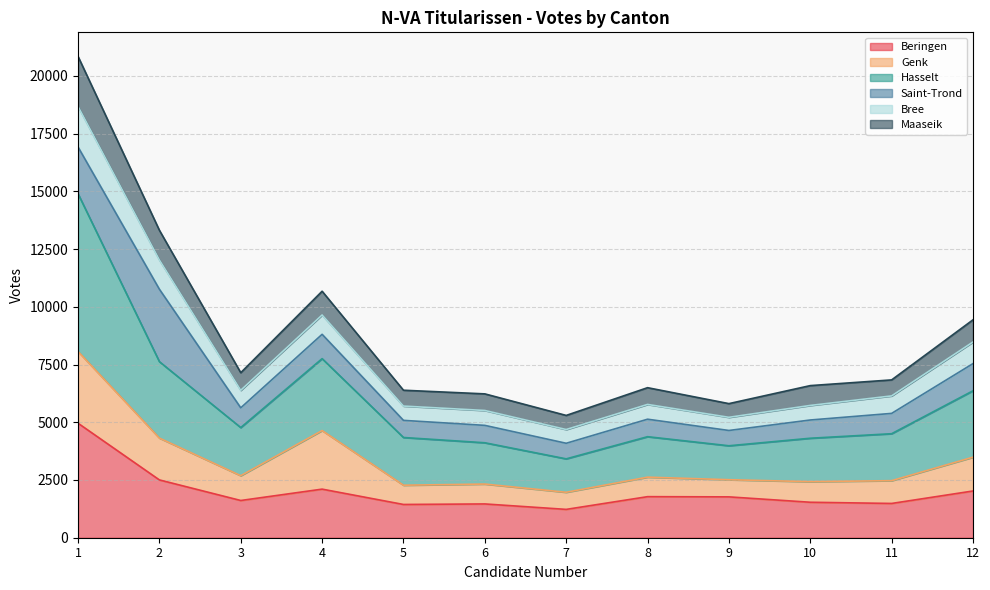

What is the highest value of the Beringen series?

4958